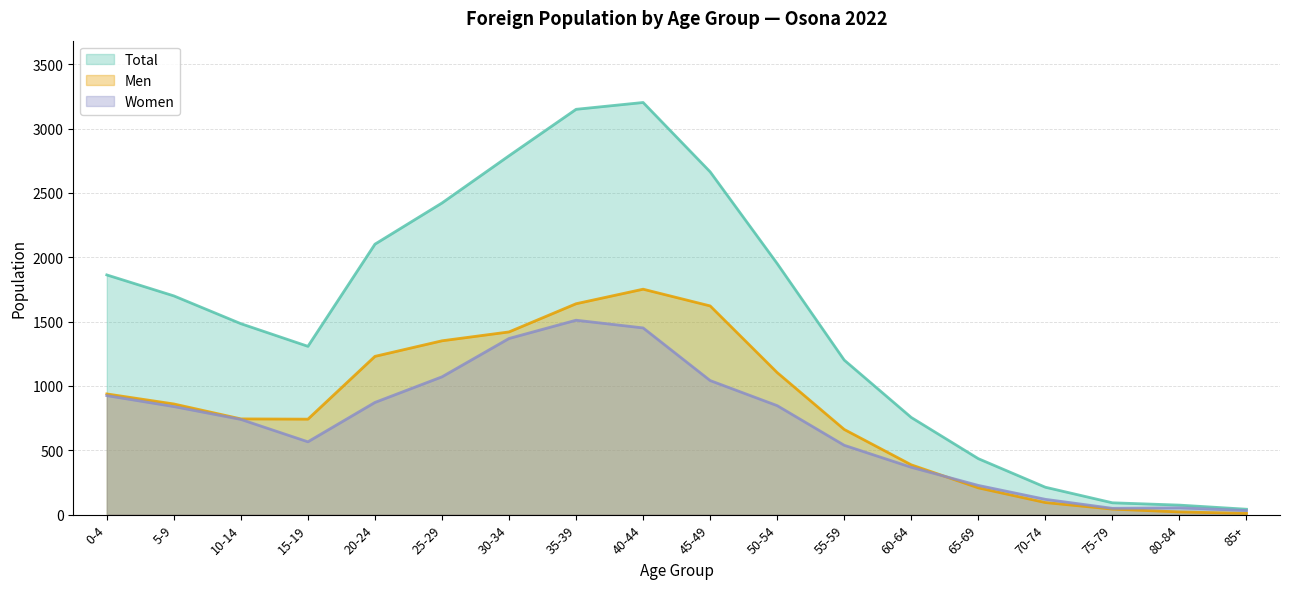

List the series in order of their peak value, highest first.

Total, Men, Women